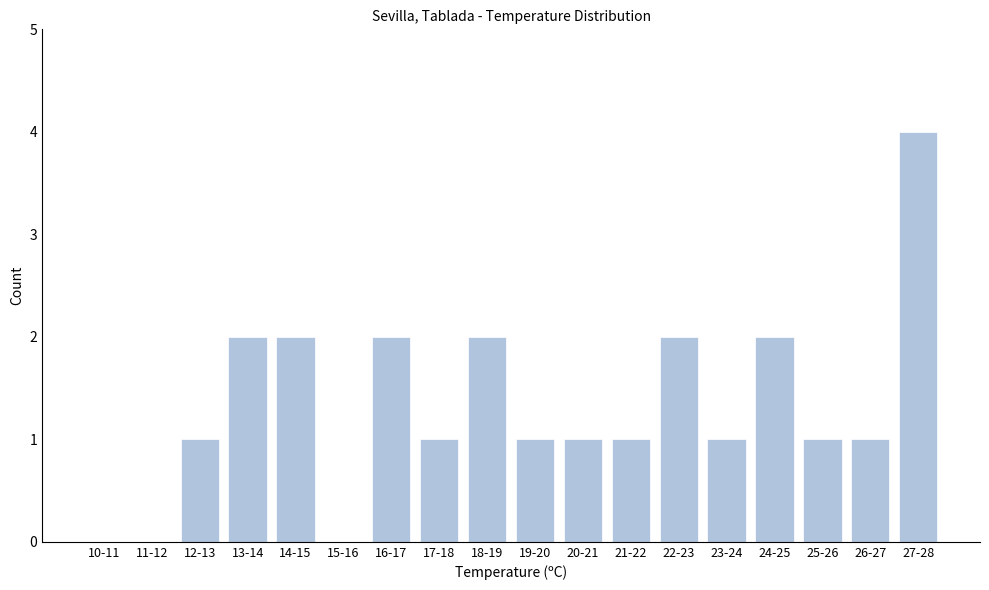

Reading left to right, transcribe all the data shown in this chart.

10-11=0	11-12=0	12-13=1	13-14=2	14-15=2	15-16=0	16-17=2	17-18=1	18-19=2	19-20=1	20-21=1	21-22=1	22-23=2	23-24=1	24-25=2	25-26=1	26-27=1	27-28=4